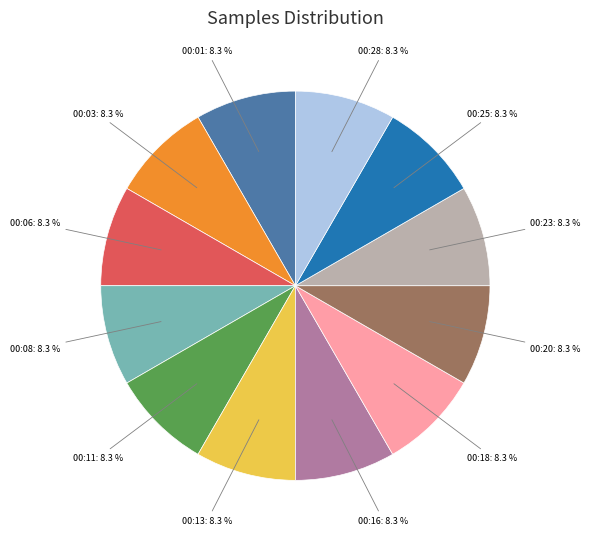

To the nearest percent, what is the combined percentage of 00:16 and 00:28?

17%